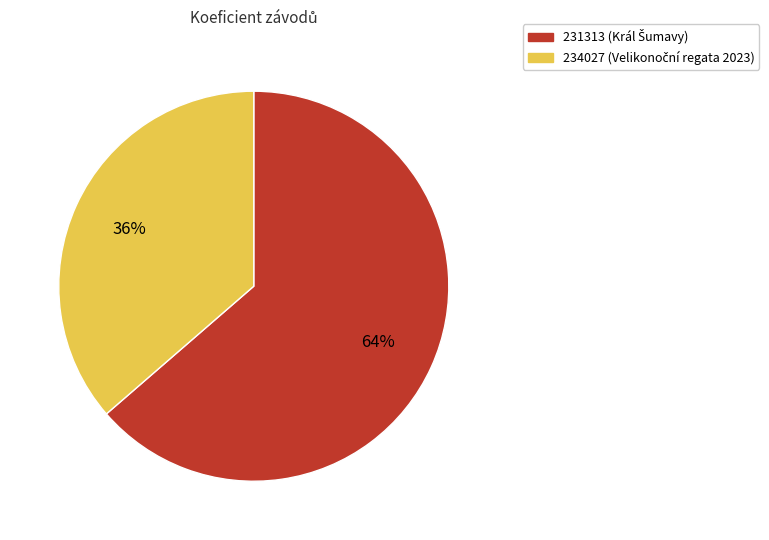

Which has a higher value, 234027 or 231313?

231313